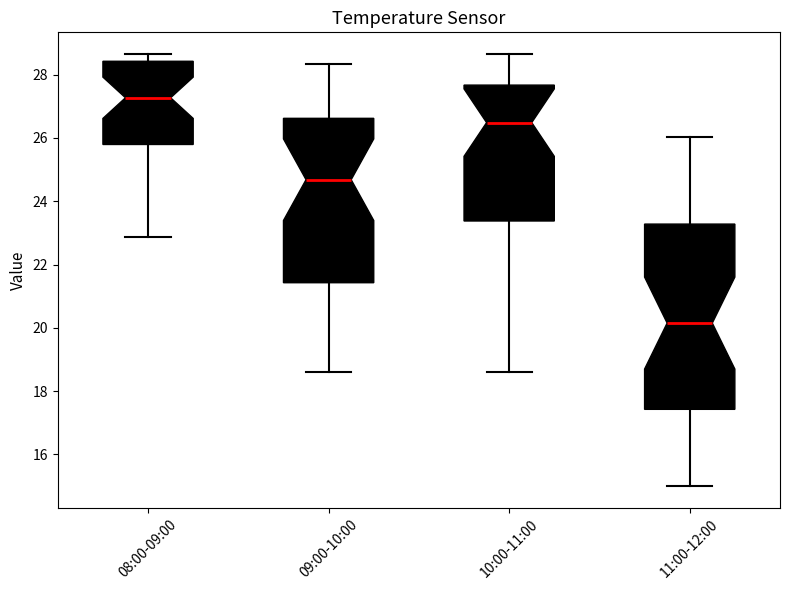

Which box is the tallest, from its lower edge to its upper edge?

11:00-12:00